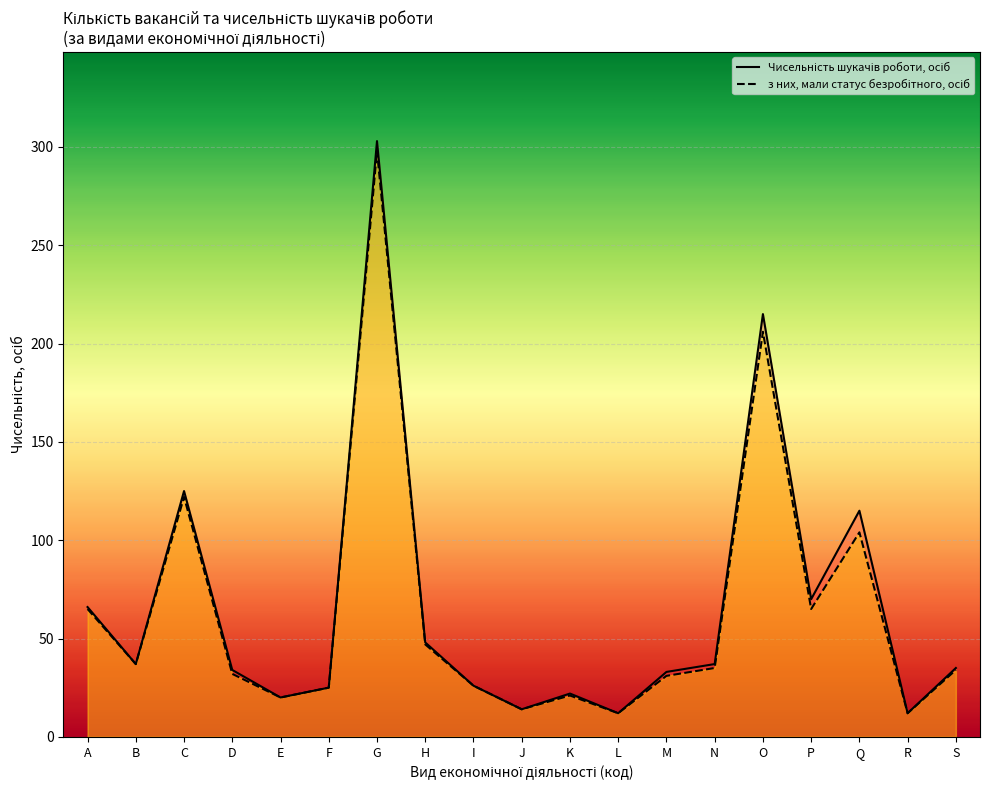

Reading left to right, extract all data points from this chart.

Чисельність шукачів роботи, осіб: 66	37	125	34	20	25	303	48	26	14	22	12	33	37	215	70	115	12	35
з них, мали статус безробітного, осіб: 65	37	122	32	20	25	298	47	26	14	21	12	31	35	206	65	104	12	34